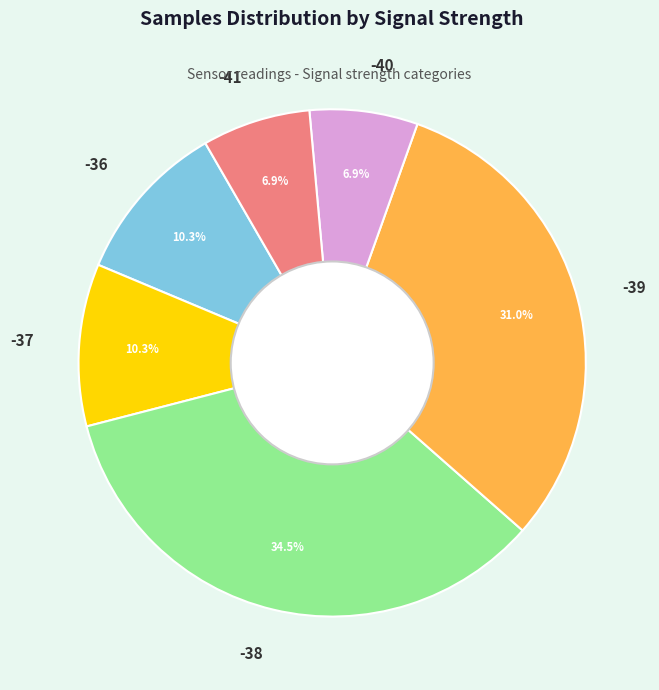

Does any single category account for the majority?

No